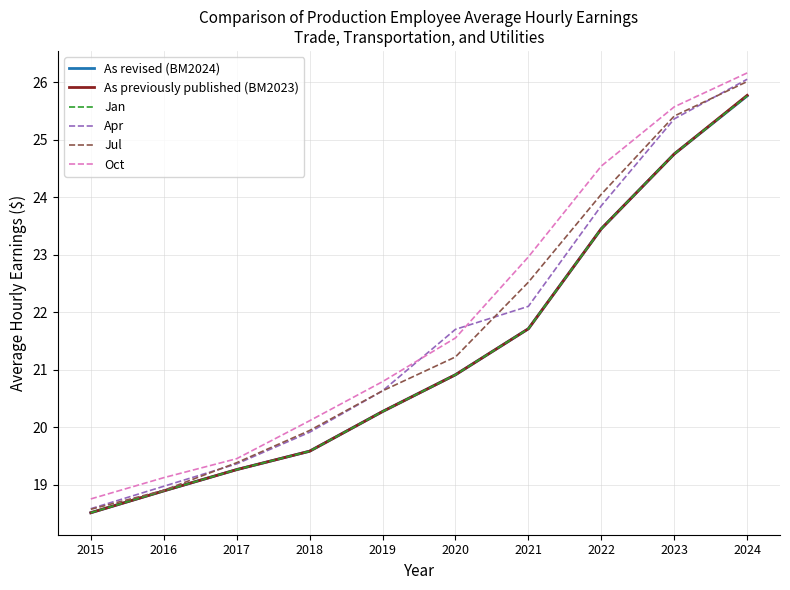

Does the chart display data point markers on the line(s)?

No